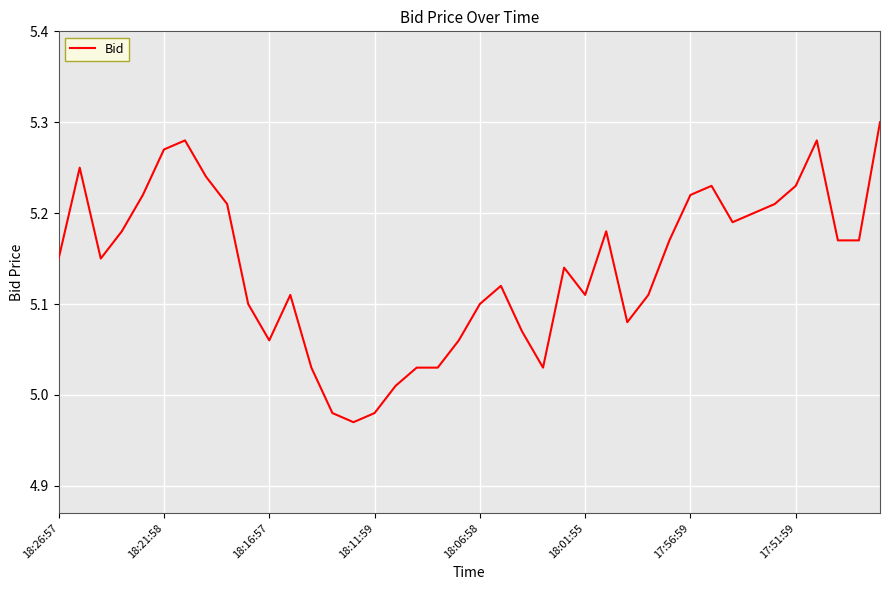

The chart shows a value of 3.6 at 17:51:59. True or false?

False